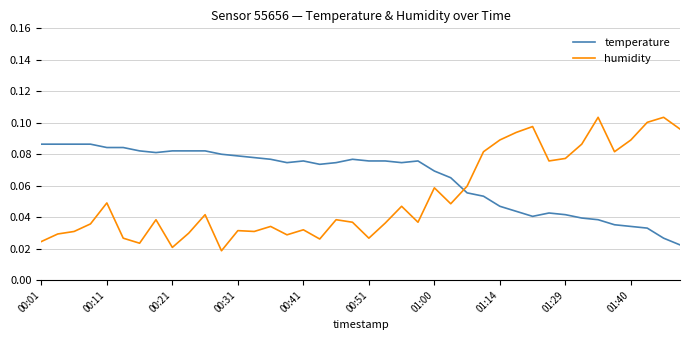

Rank the series by their average value, from highest to lowest.

temperature, humidity